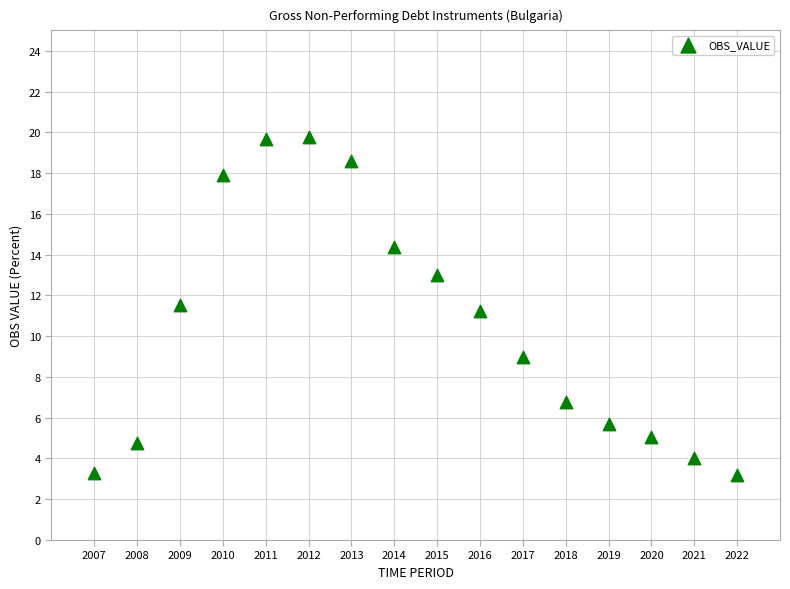

What is the range of X values (max minus min)?

15.0